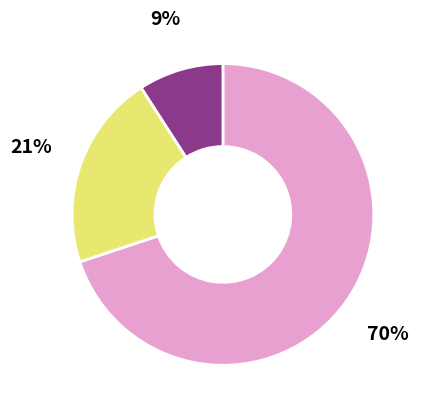

To the nearest percent, what is the difference between the largest and smallest slice percentages?

61%